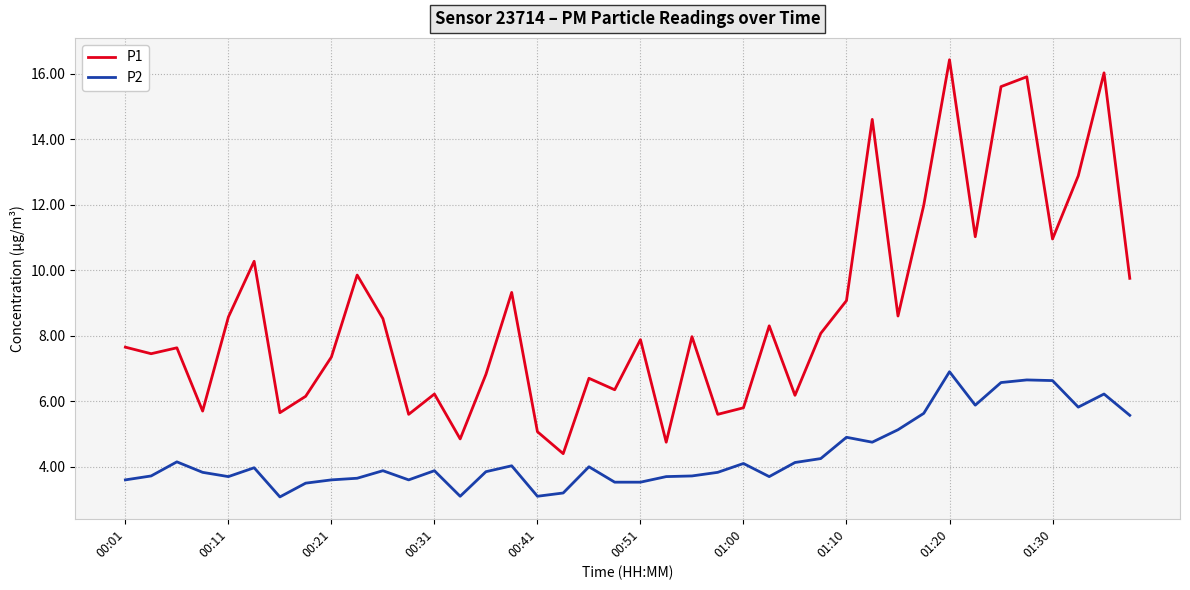

What is the maximum value for P1?

16.4